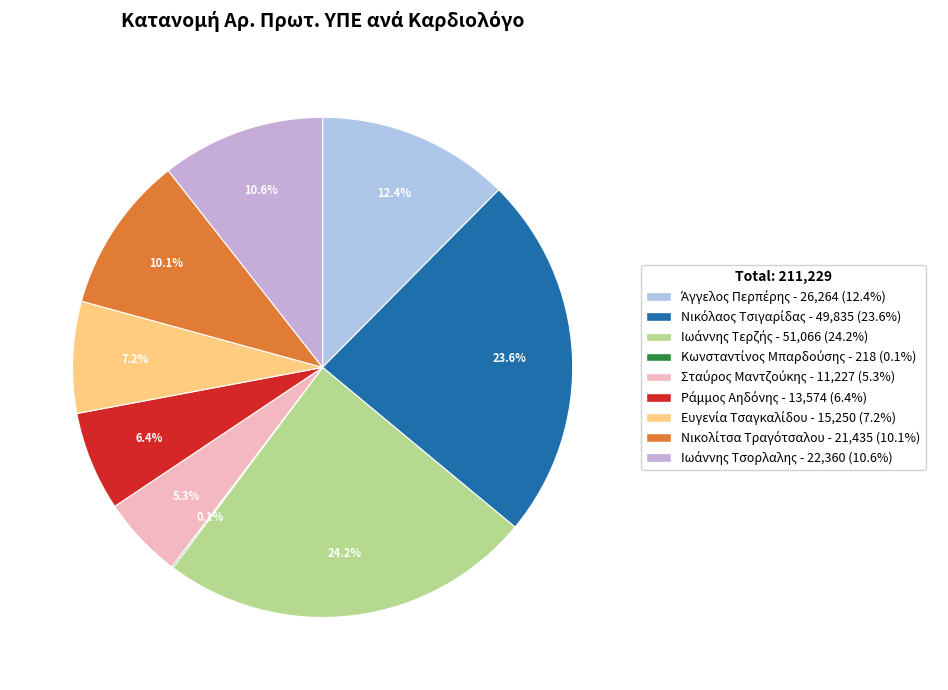

To the nearest percent, what is the difference between the Ευγενία Τσαγκαλίδου and Νικόλαος Τσιγαρίδας slice percentages?

16%